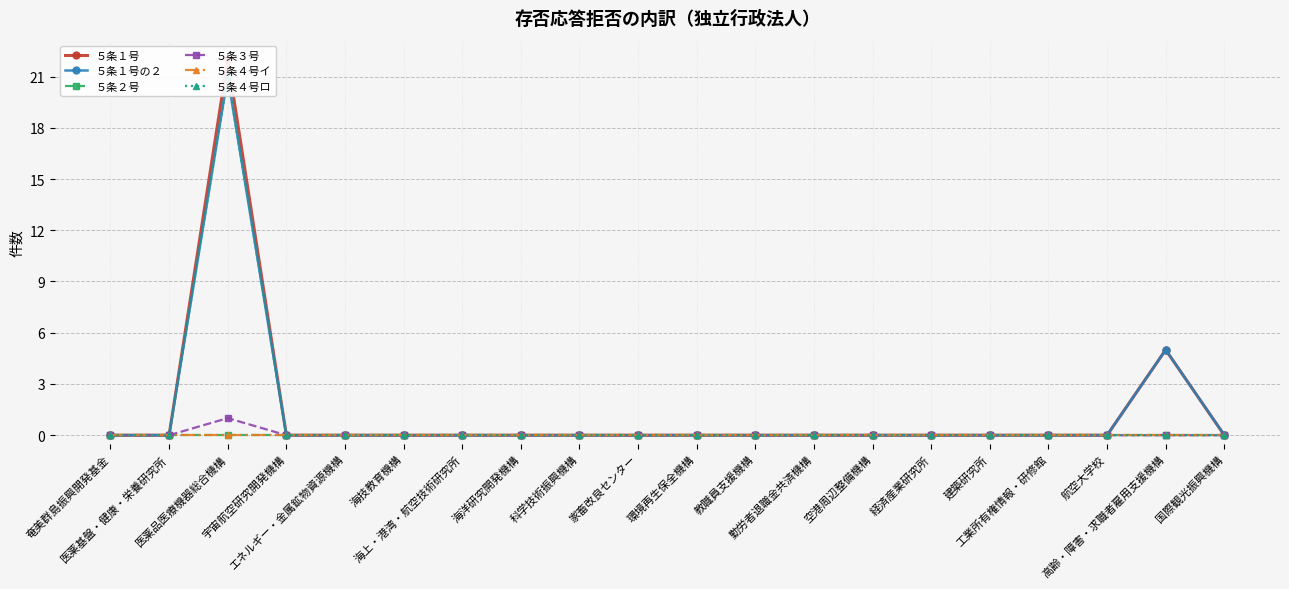

Is this an area chart (filled region under the line)?

No